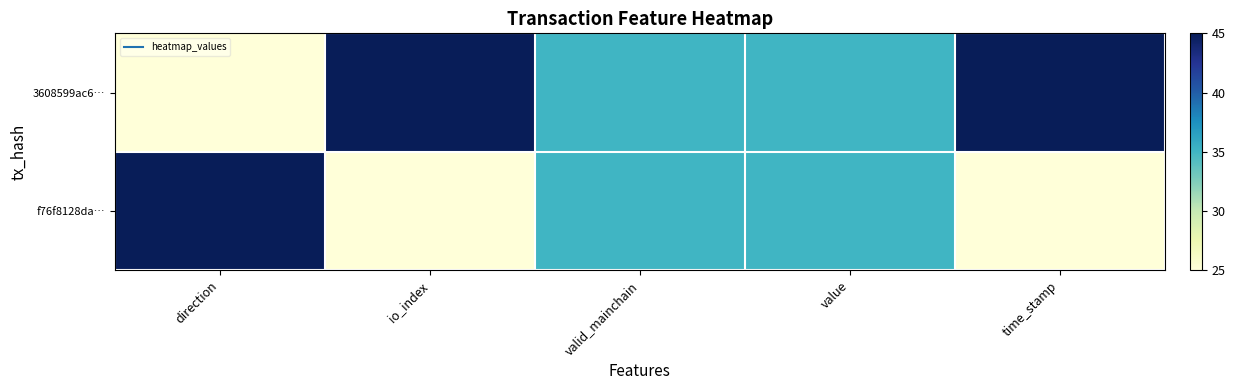

Which series has the largest total across all categories?

3608599ac6…